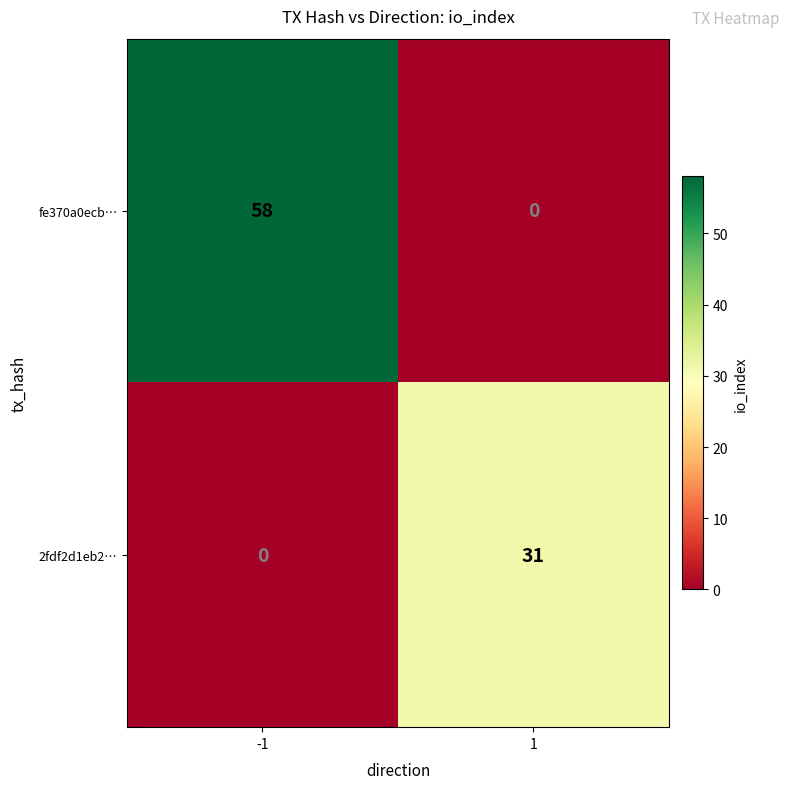

Reading left to right, what are all the values shown in this chart?

fe370a0ecb…: -1=58	1=0
2fdf2d1eb2…: -1=0	1=31